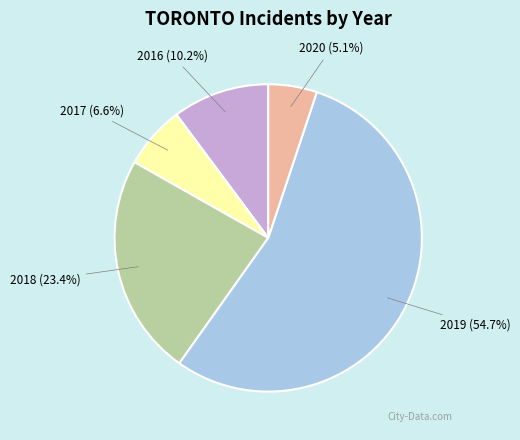

How many slices are in this pie chart?

5